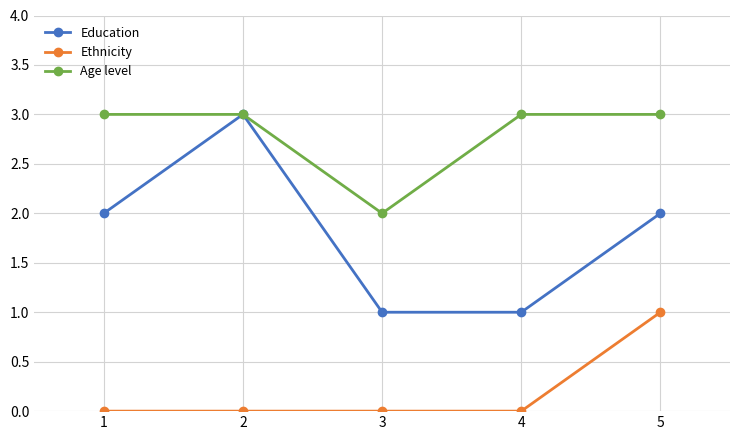

Does the chart have visible grid lines?

Yes